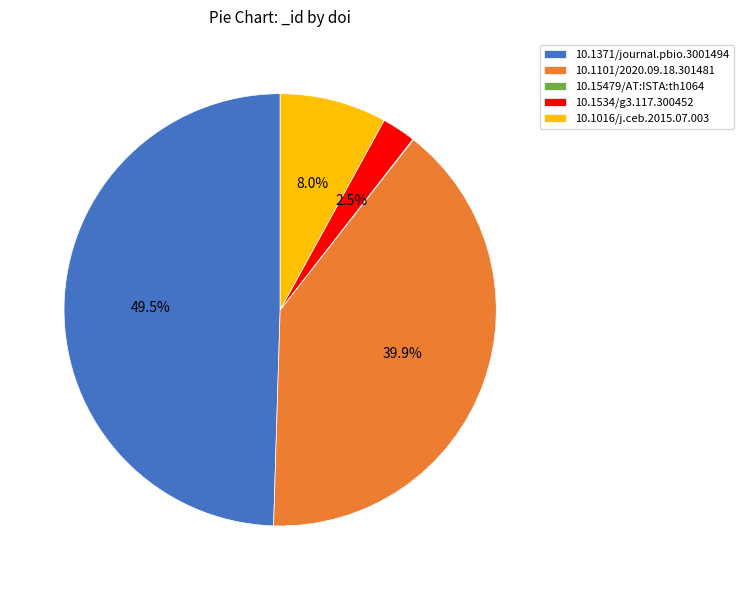

What is the largest slice in the pie chart?

10.1371/journal.pbio.3001494